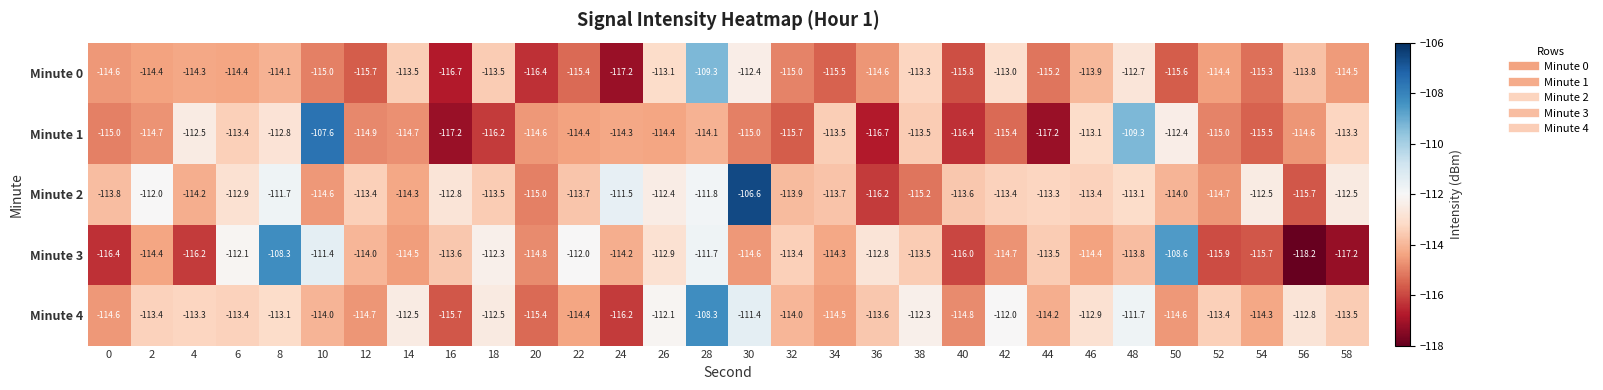

What is the sum of the Minute 3 values at 20 and 48?

-228.6